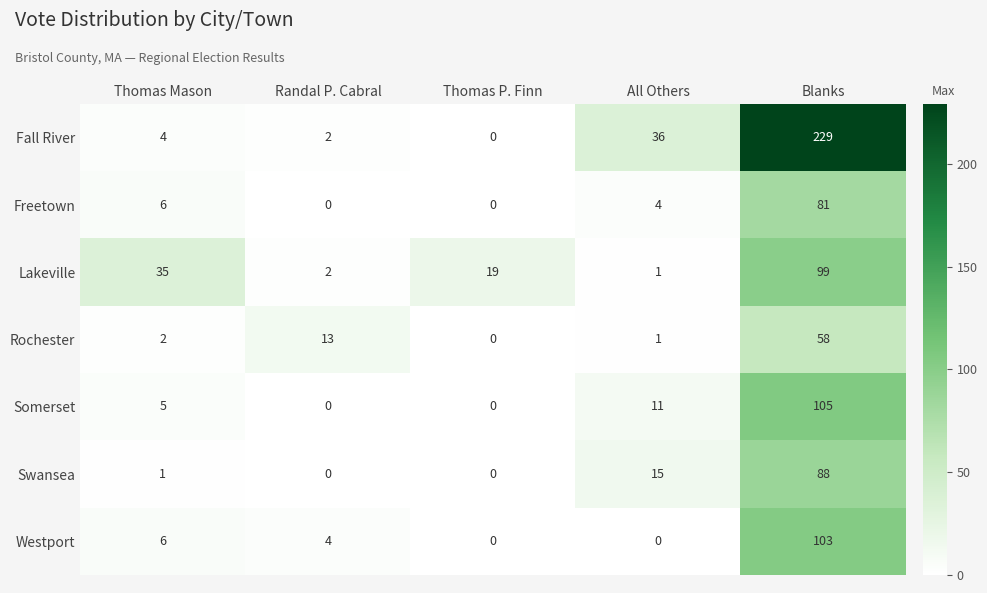

Which series has the largest range (max minus min)?

Fall River